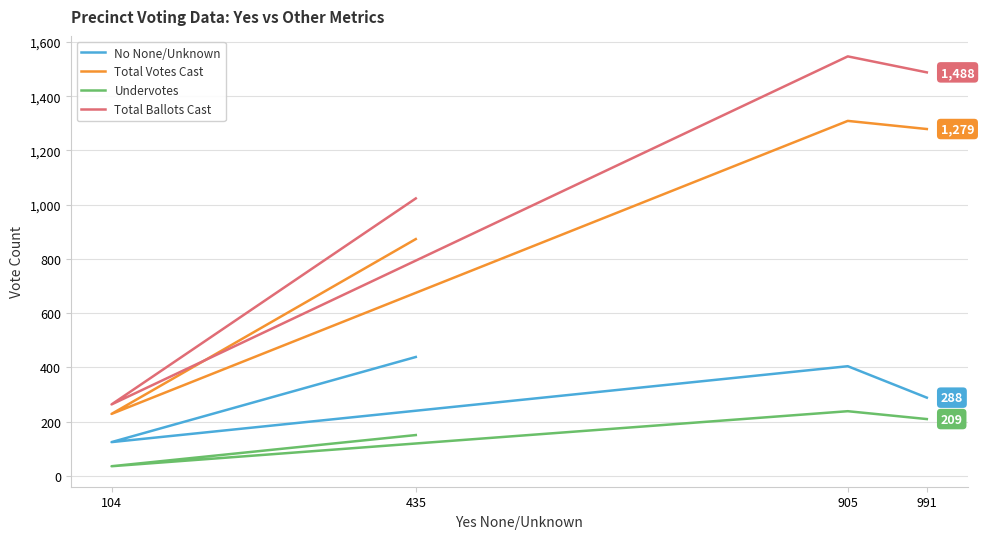

Reading left to right, transcribe all the data shown in this chart.

No None/Unknown: 435=438	104=124	905=404	991=288
Total Votes Cast: 435=873	104=228	905=1309	991=1279
Undervotes: 435=150	104=35	905=238	991=209
Total Ballots Cast: 435=1023	104=263	905=1547	991=1488